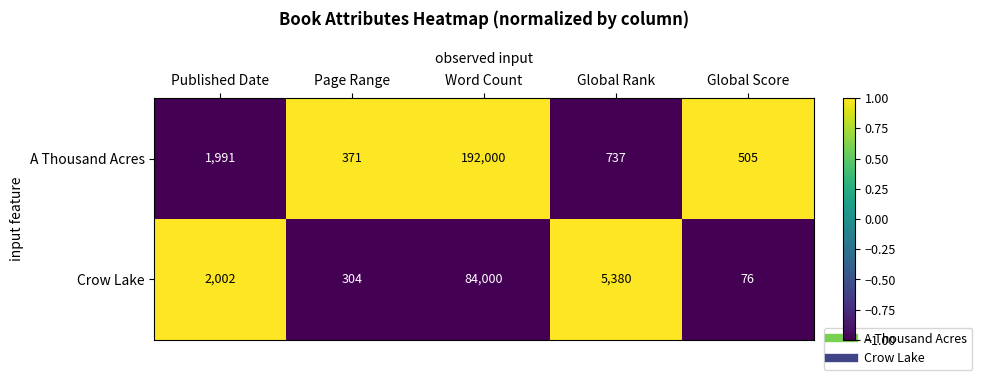

At which label is Crow Lake closest to 42038?

Global Rank